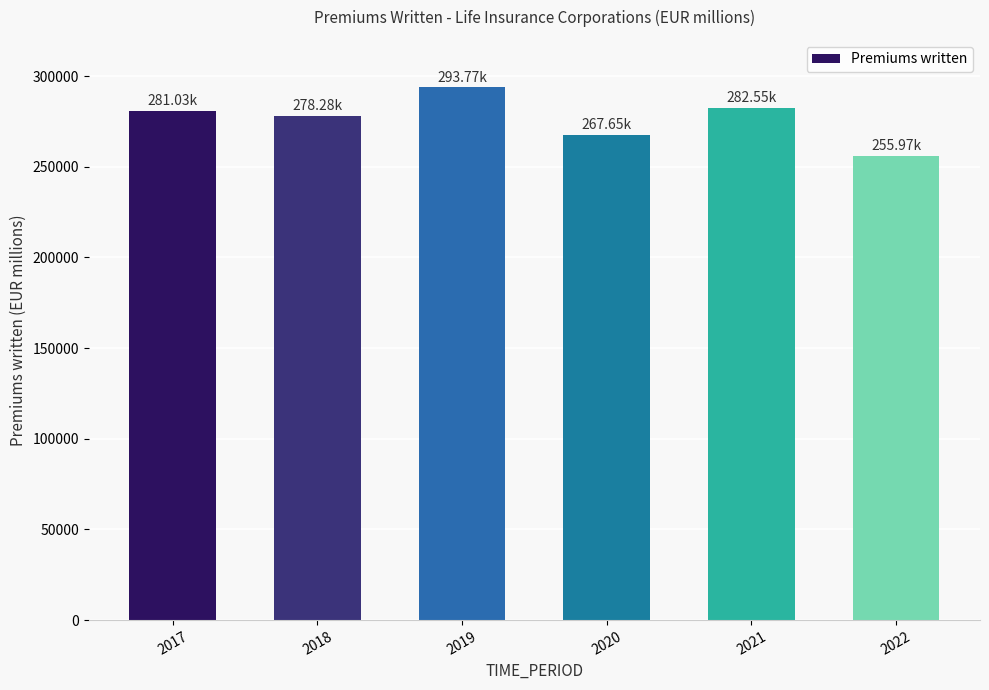

Is it true that the value at 2017 is 281028.8?

True